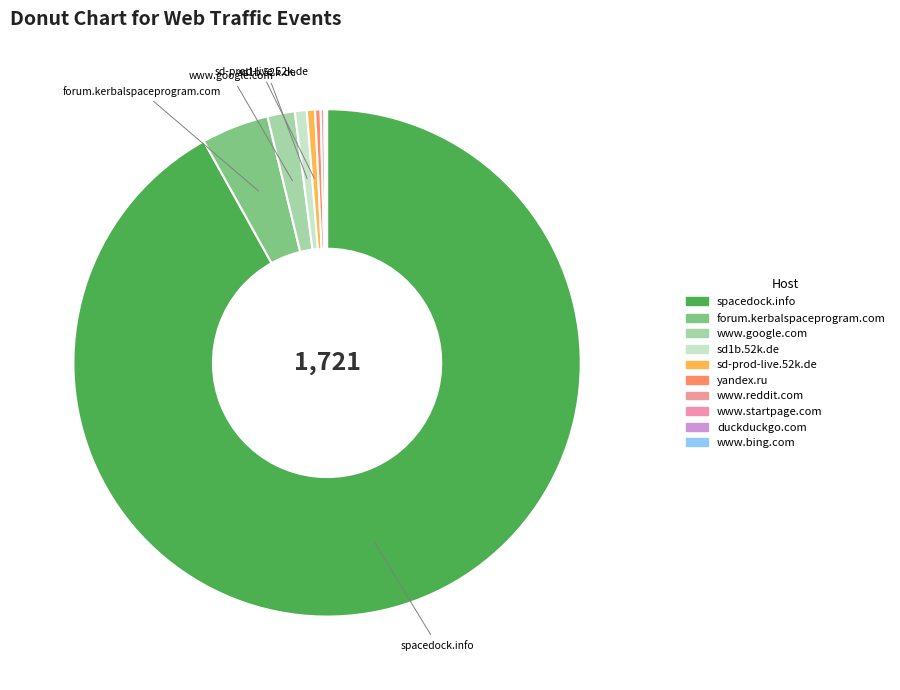

To the nearest percent, what is the average slice percentage?

10%